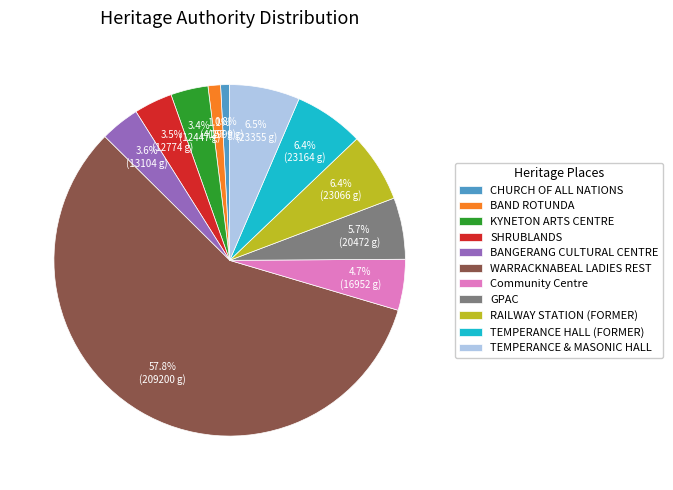

Between RAILWAY STATION (FORMER) and KYNETON ARTS CENTRE, which is larger?

RAILWAY STATION (FORMER)